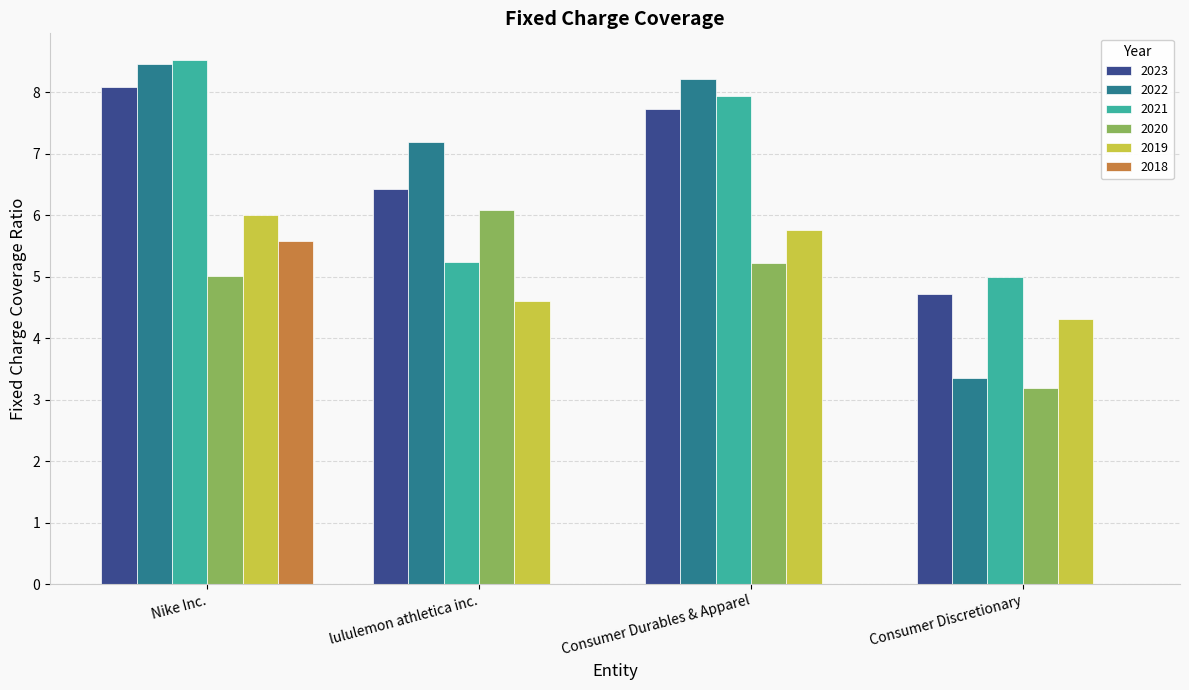

What is the sum of the 2021 values at Consumer Durables & Apparel and Nike Inc.?

16.5